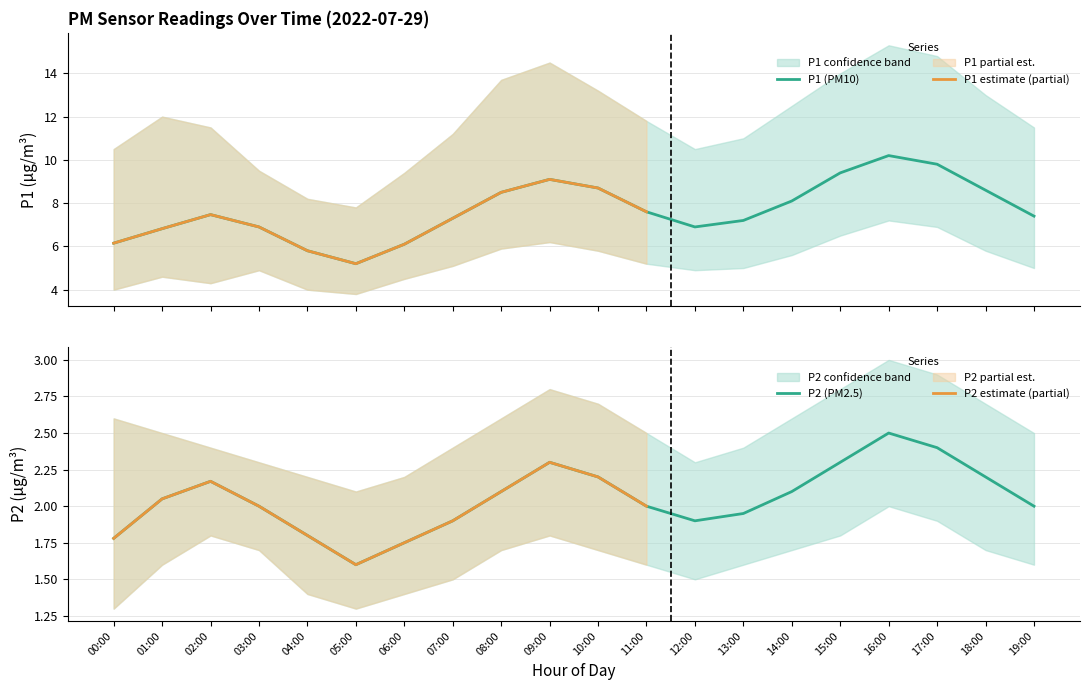

Is it true that P2 (PM2.5) equals 1.9 at 07:00?

True